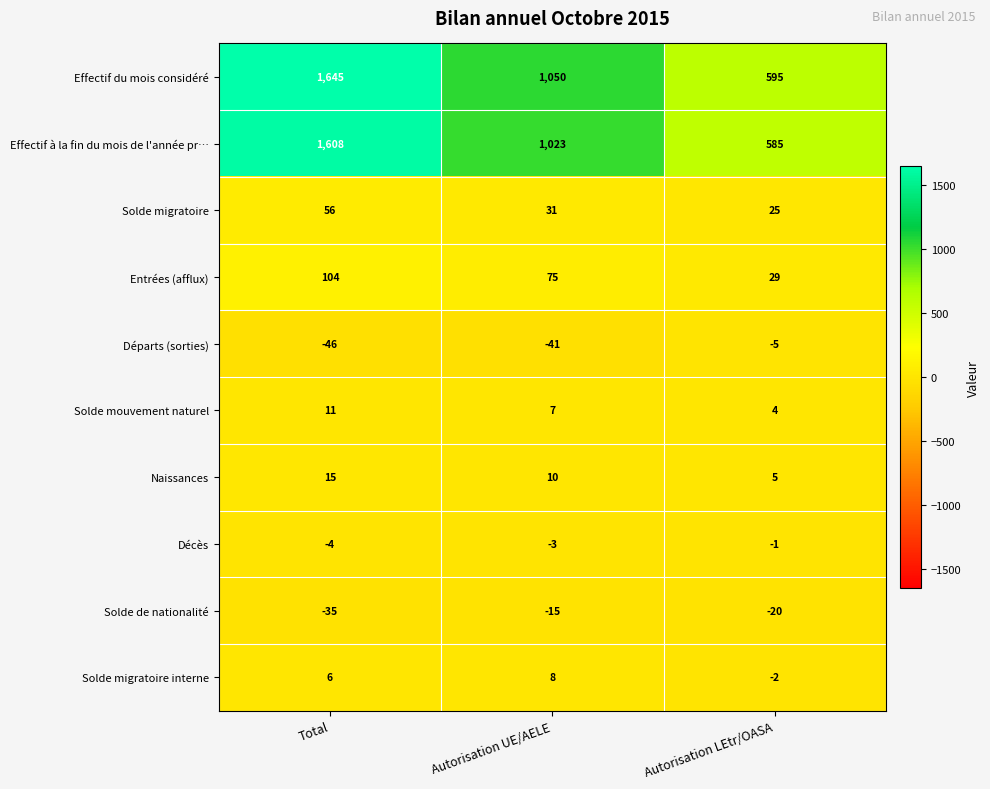

Reading left to right, extract all data points from this chart.

Effectif du mois considéré: Total=1645	Autorisation UE/AELE=1050	Autorisation LEtr/OASA=595
Effectif à la fin du mois de l'année pr…: Total=1608	Autorisation UE/AELE=1023	Autorisation LEtr/OASA=585
Solde migratoire: Total=56	Autorisation UE/AELE=31	Autorisation LEtr/OASA=25
Entrées (afflux): Total=104	Autorisation UE/AELE=75	Autorisation LEtr/OASA=29
Départs (sorties): Total=-46	Autorisation UE/AELE=-41	Autorisation LEtr/OASA=-5
Solde mouvement naturel: Total=11	Autorisation UE/AELE=7	Autorisation LEtr/OASA=4
Naissances: Total=15	Autorisation UE/AELE=10	Autorisation LEtr/OASA=5
Décès: Total=-4	Autorisation UE/AELE=-3	Autorisation LEtr/OASA=-1
Solde de nationalité: Total=-35	Autorisation UE/AELE=-15	Autorisation LEtr/OASA=-20
Solde migratoire interne: Total=6	Autorisation UE/AELE=8	Autorisation LEtr/OASA=-2